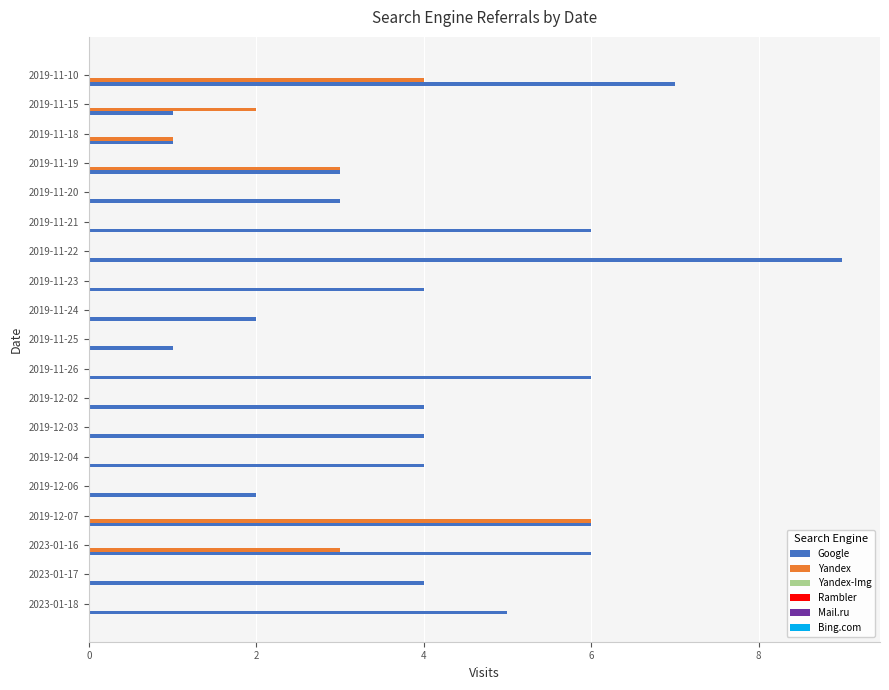

At which category is the sum across all series the highest?

2019-12-07